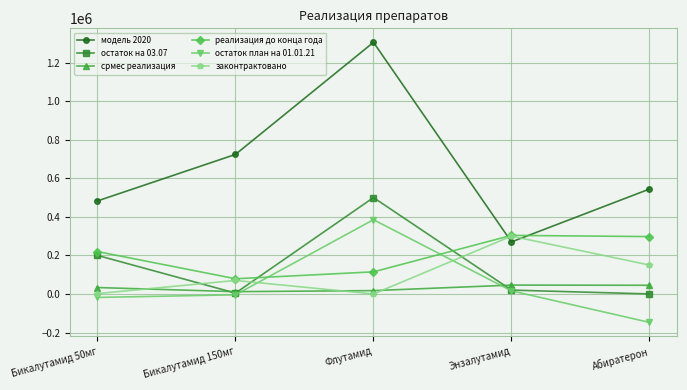

At how many categories does at least one series exceed 252688?

5